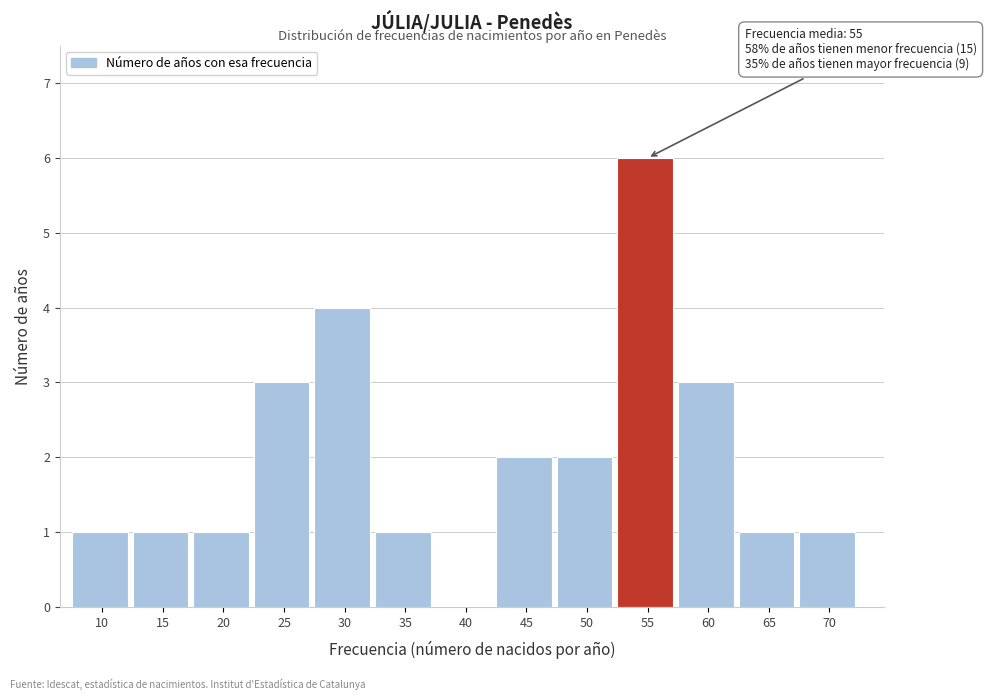

Reading left to right, extract all data points from this chart.

10=1	15=1	20=1	25=3	30=4	35=1	40=0	45=2	50=2	55=6	60=3	65=1	70=1